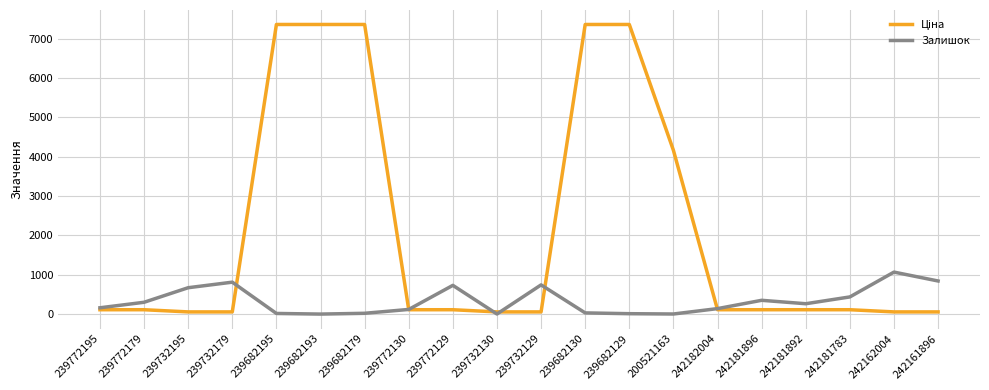

True or false: Залишок has a value of 30.0 at 239682130.

True